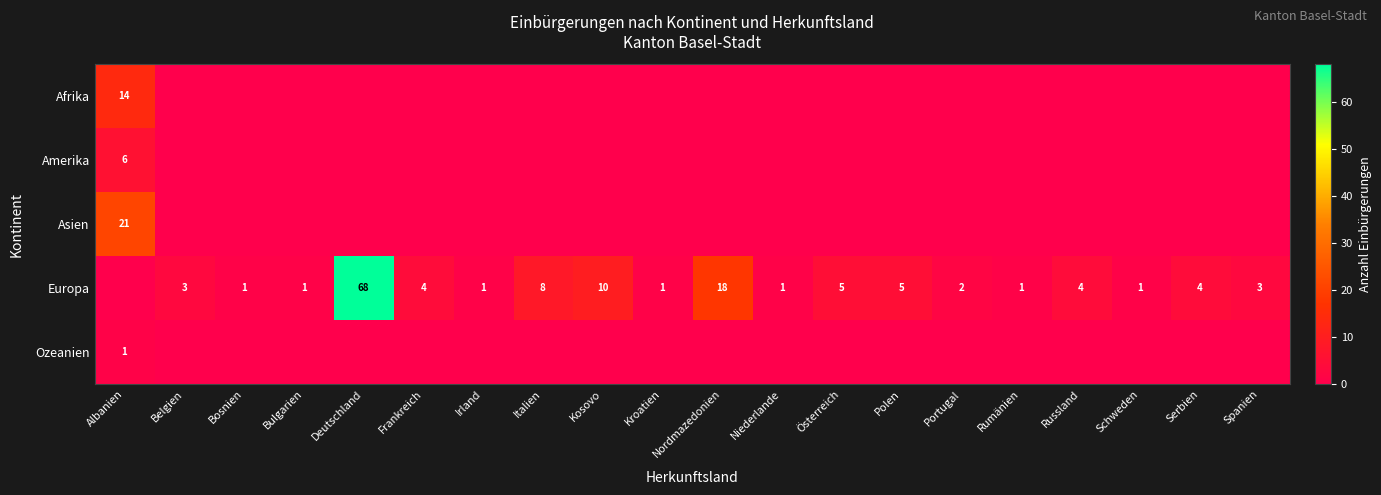

True or false: Europa has a value of 8 at Polen.

False